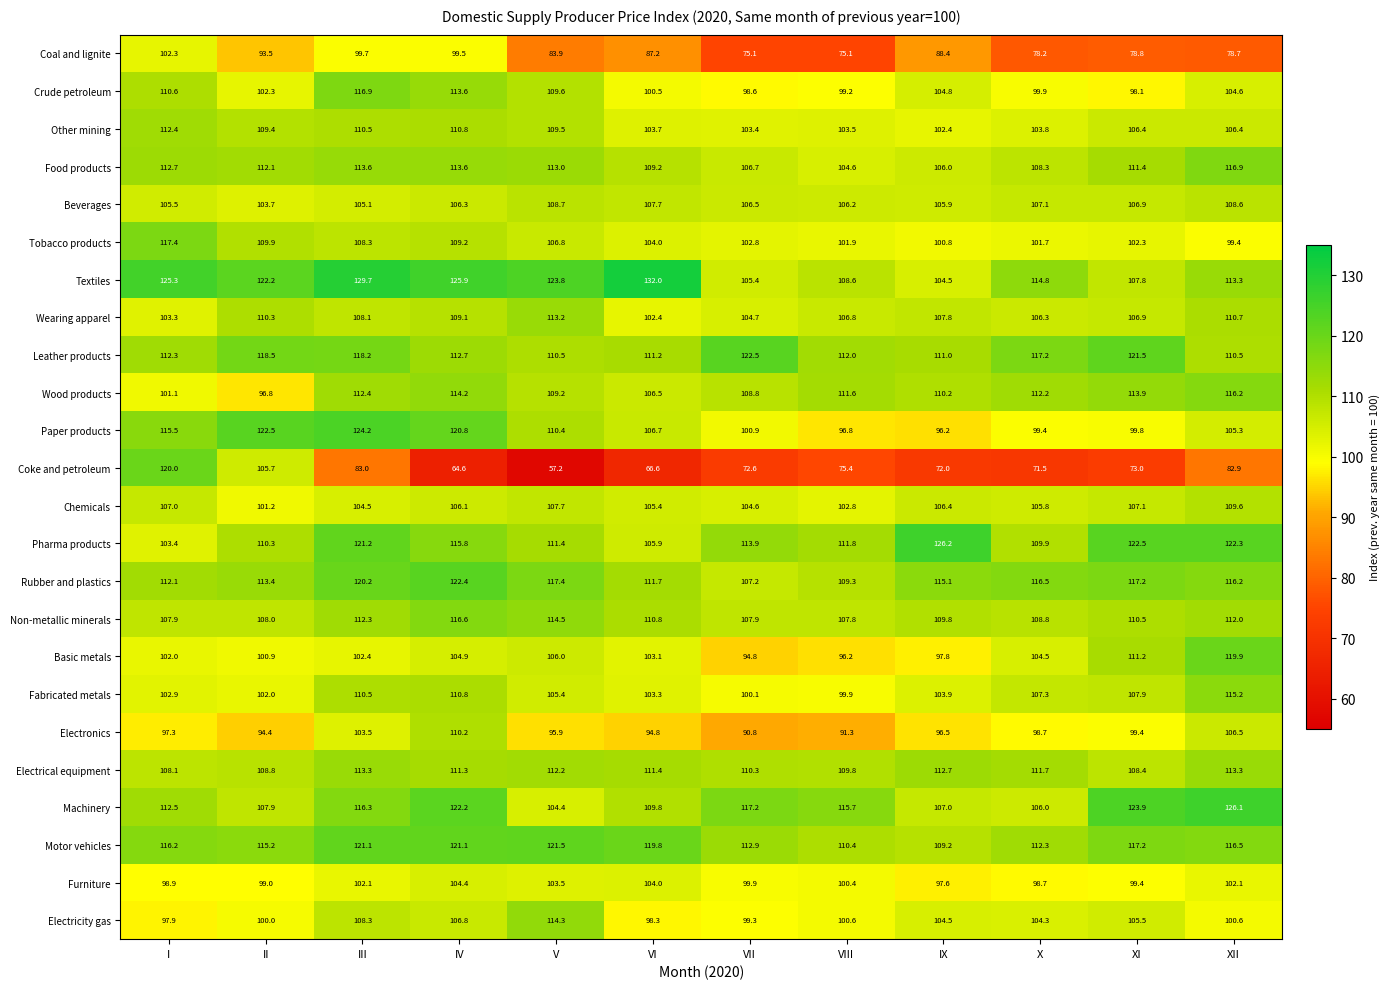

True or false: Tobacco products has a value of 141.3 at VIII.

False